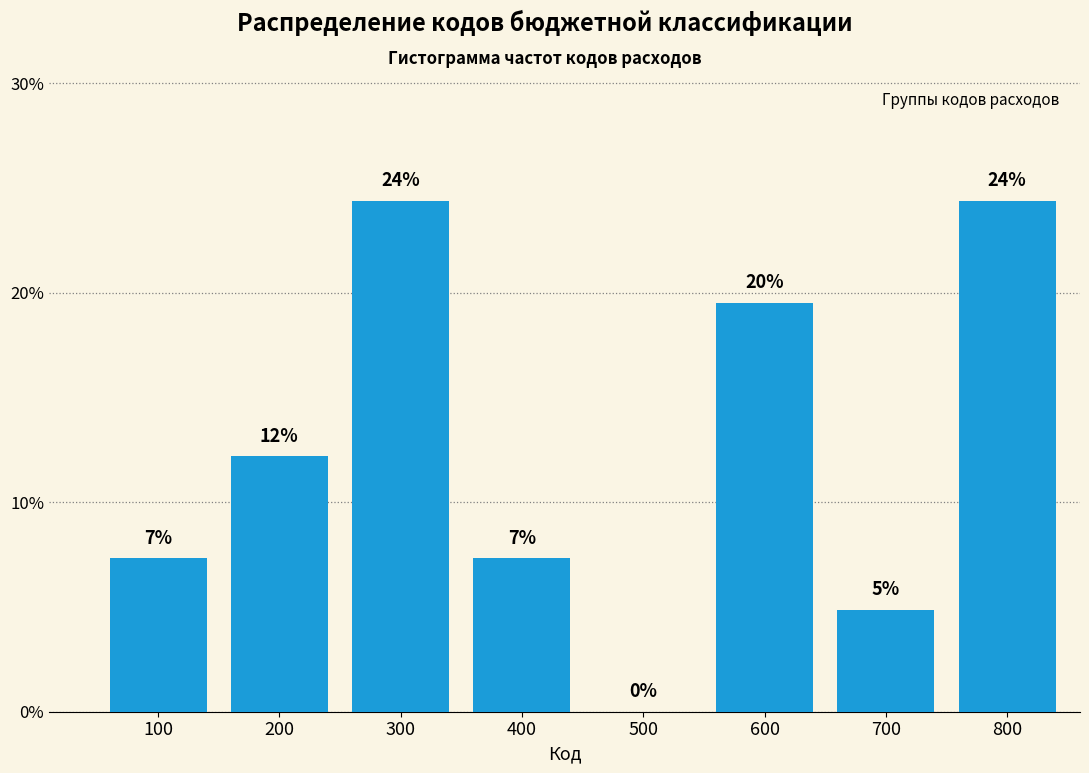

Are the bars horizontal?

No